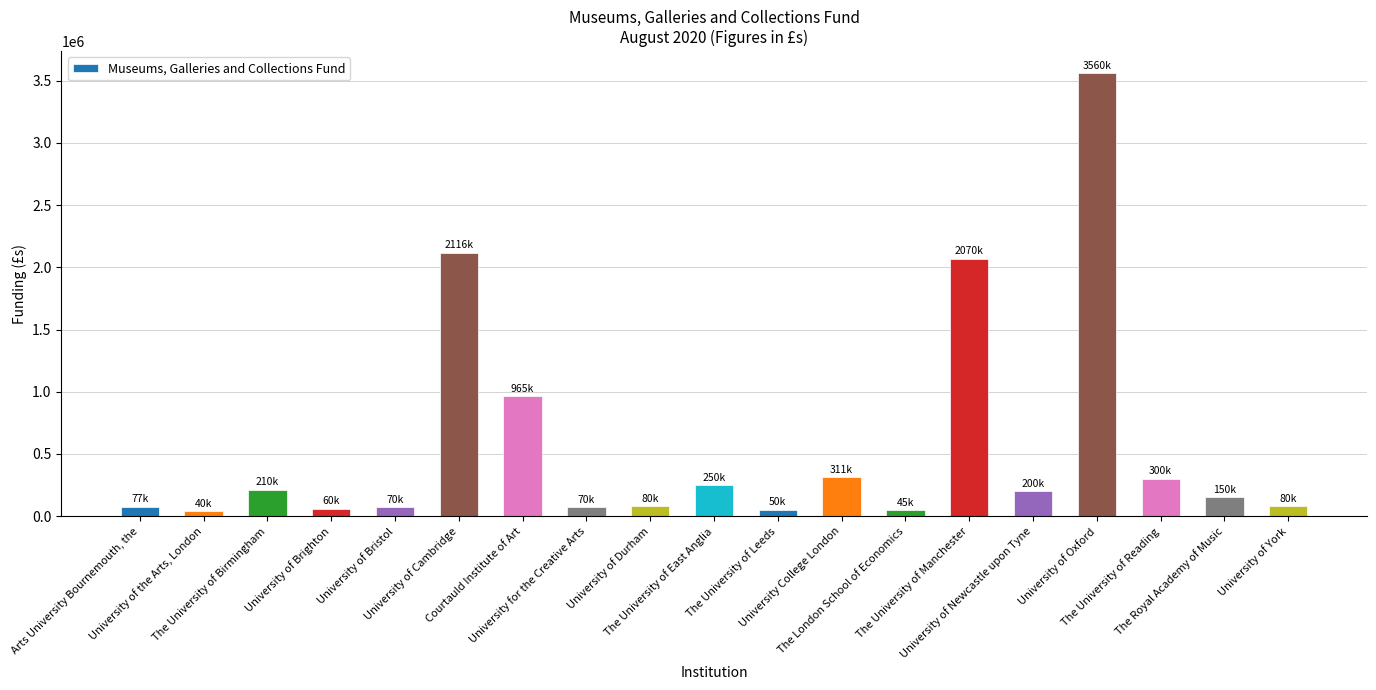

At which category does the chart reach its peak across all series?

University of Oxford